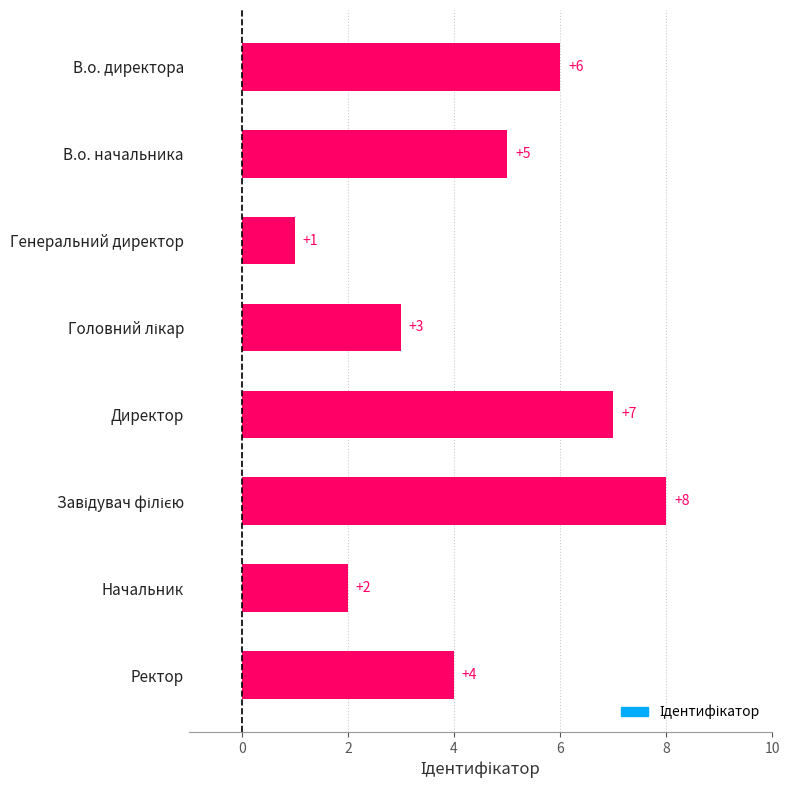

What is the label of the 8th bar from the top?

Ректор